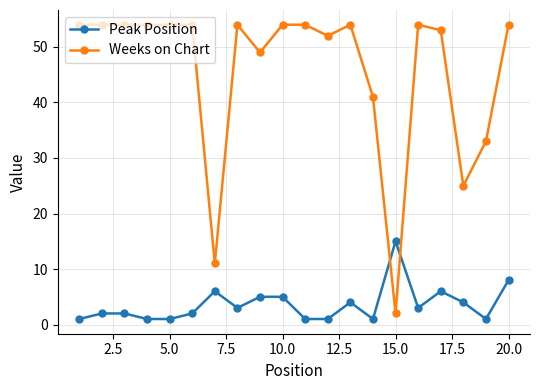

Which series has the largest range (max minus min)?

Weeks on Chart